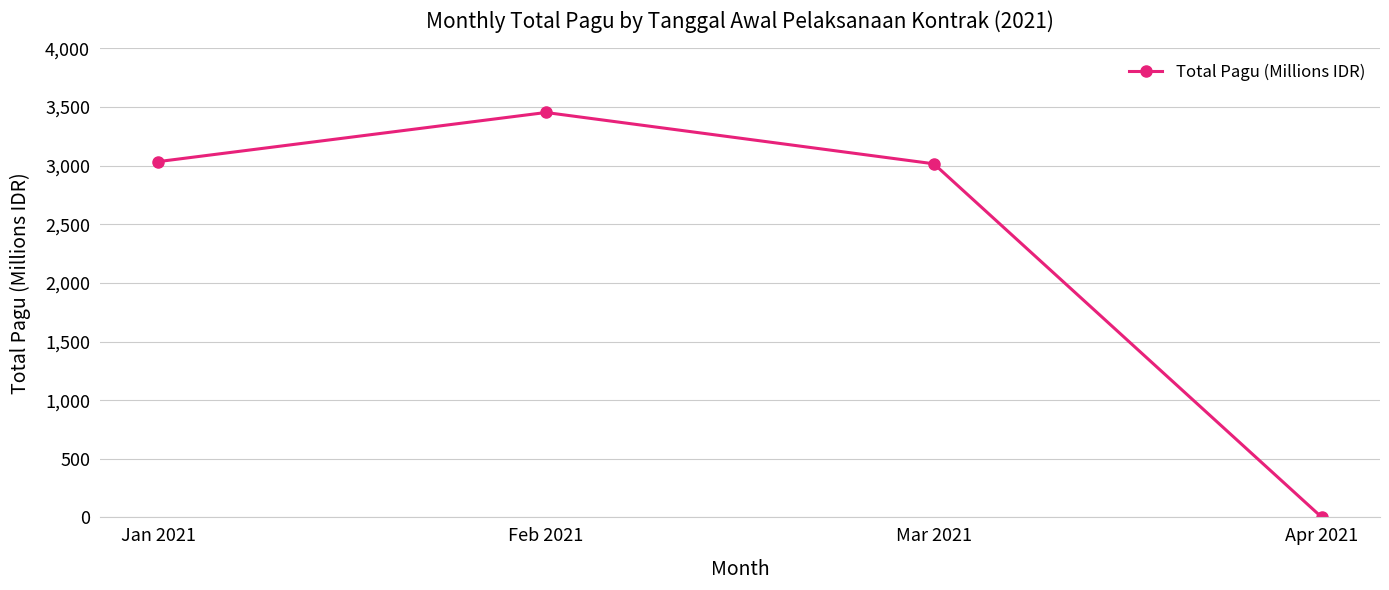

True or false: the data shows 0.7 at Apr 2021.

True